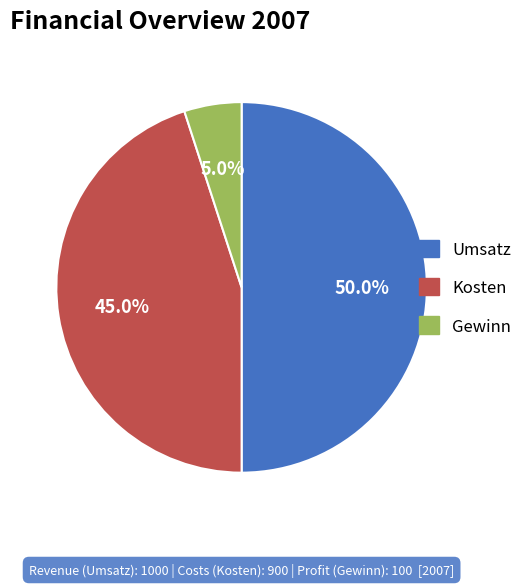

Count the number of slices in the pie.

3